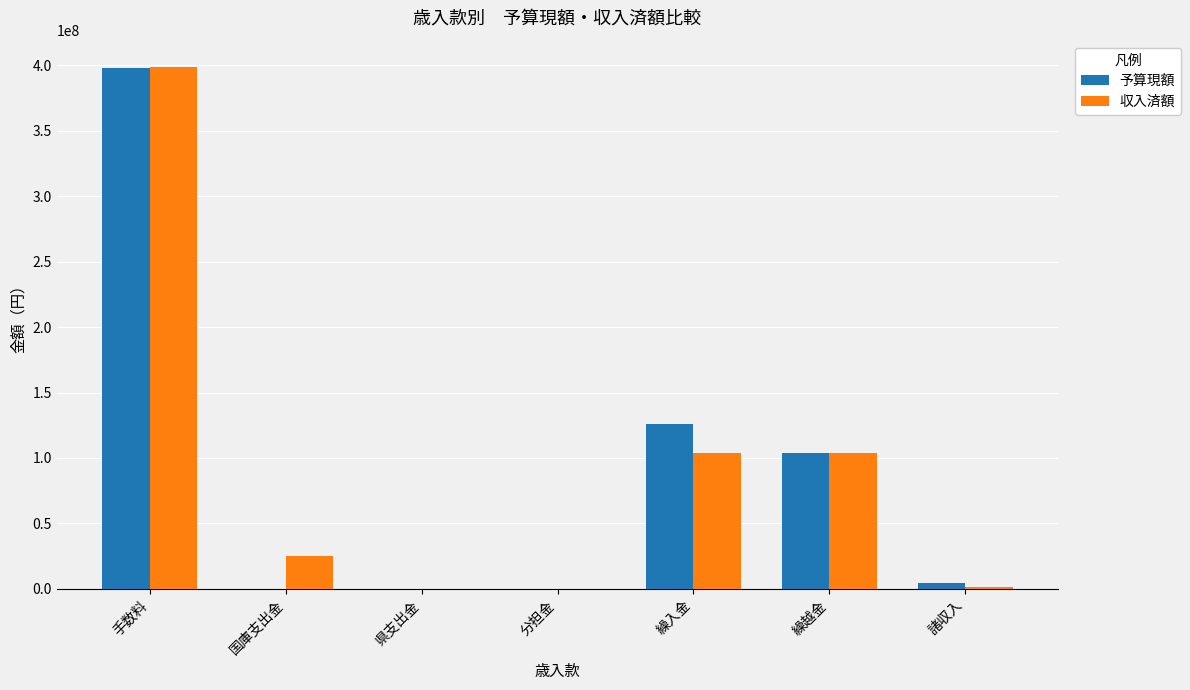

Which series changed the most between 手数料 and 国庫支出金?

予算現額